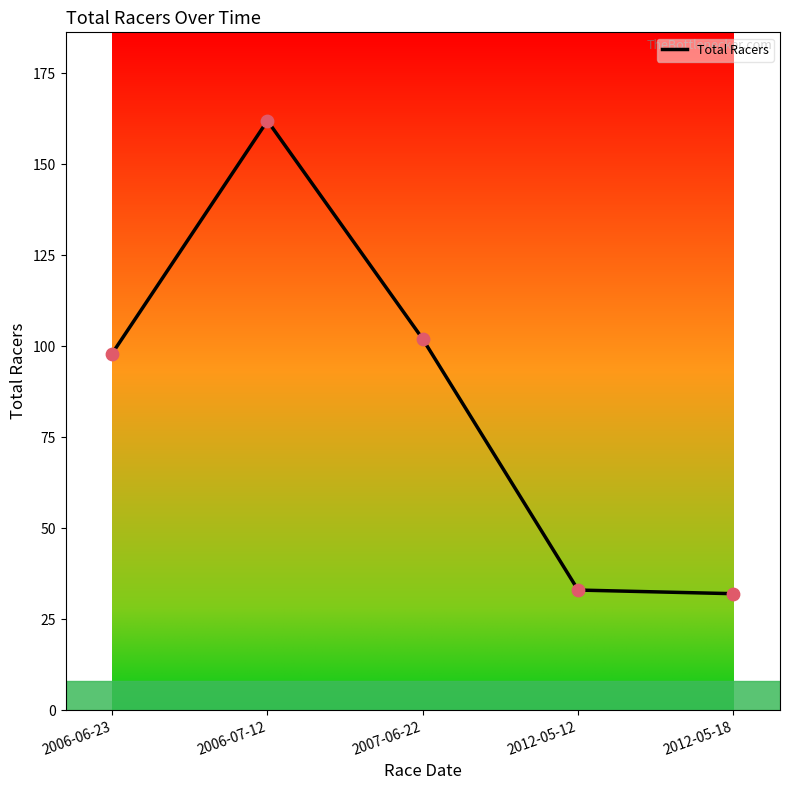

Approximately how many times larger is the value at 2007-06-22 compared to 2006-07-12?

0.6